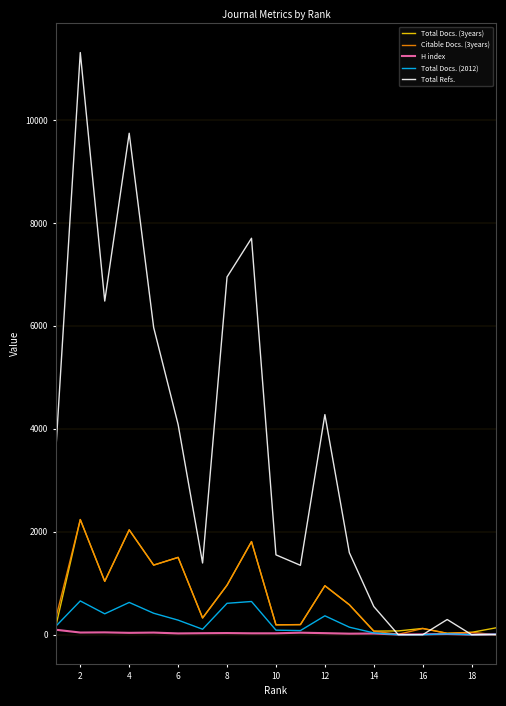

Which series has the widest spread of values?

Total Refs.